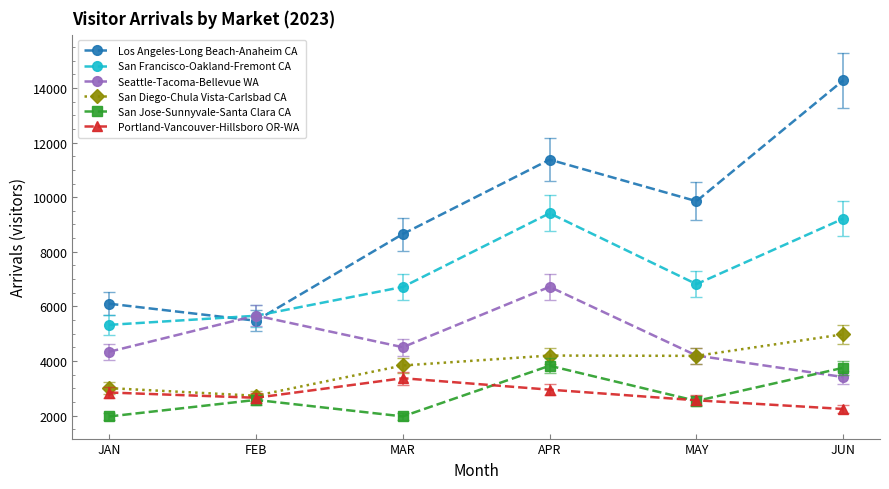

True or false: Portland-Vancouver-Hillsboro OR-WA and Los Angeles-Long Beach-Anaheim CA intersect in this chart.

False